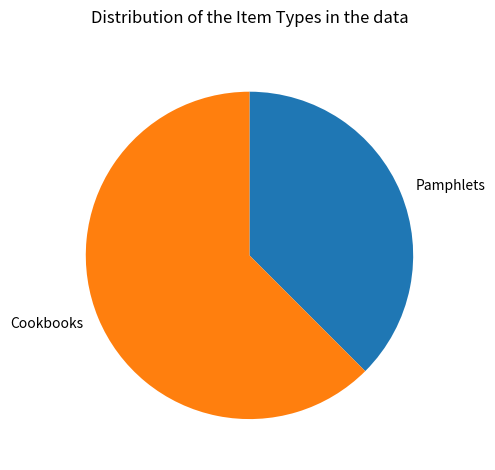

Does Cookbooks represent more than half of the total?

Yes